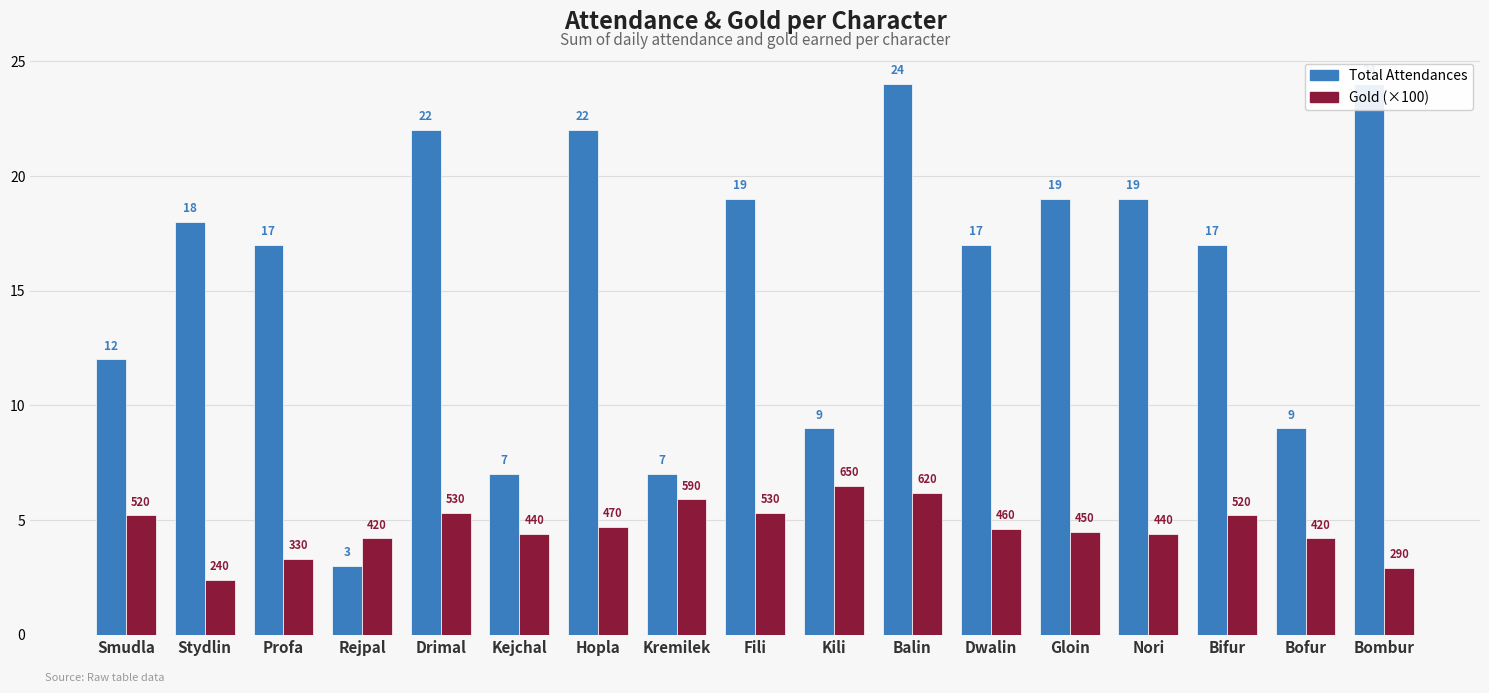

Which series changed the most between Drimal and Fili?

Total Attendances